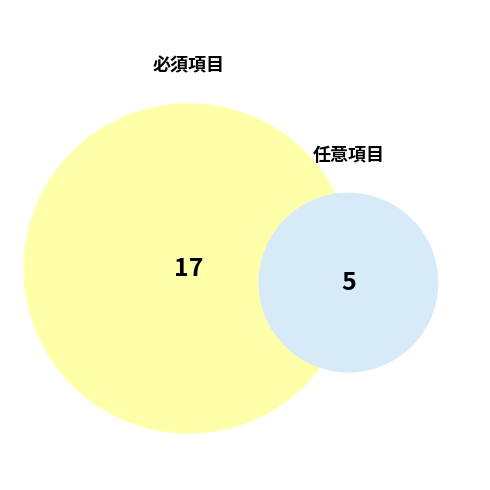

To the nearest percent, what percentage of the pie is 必須
項目?

77%